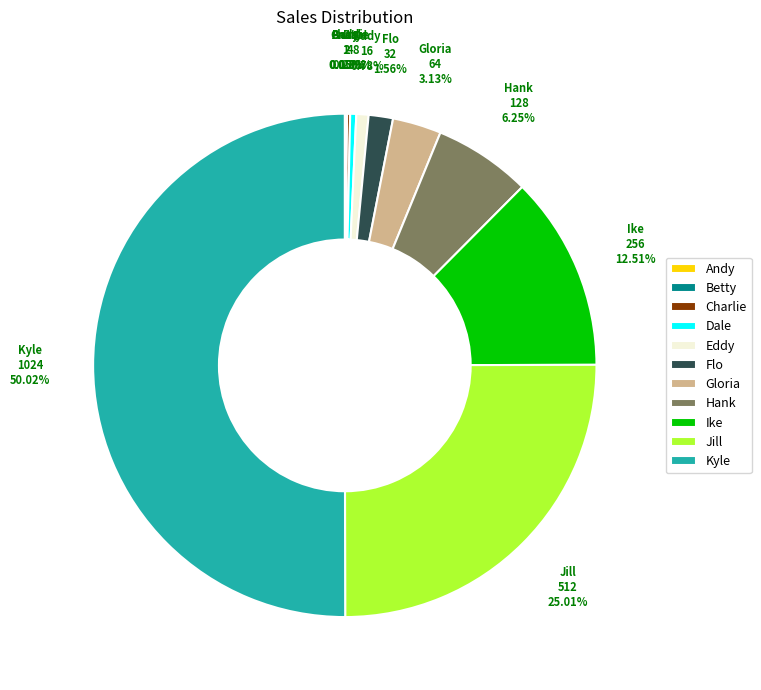

To the nearest percent, what is the average slice percentage?

9%